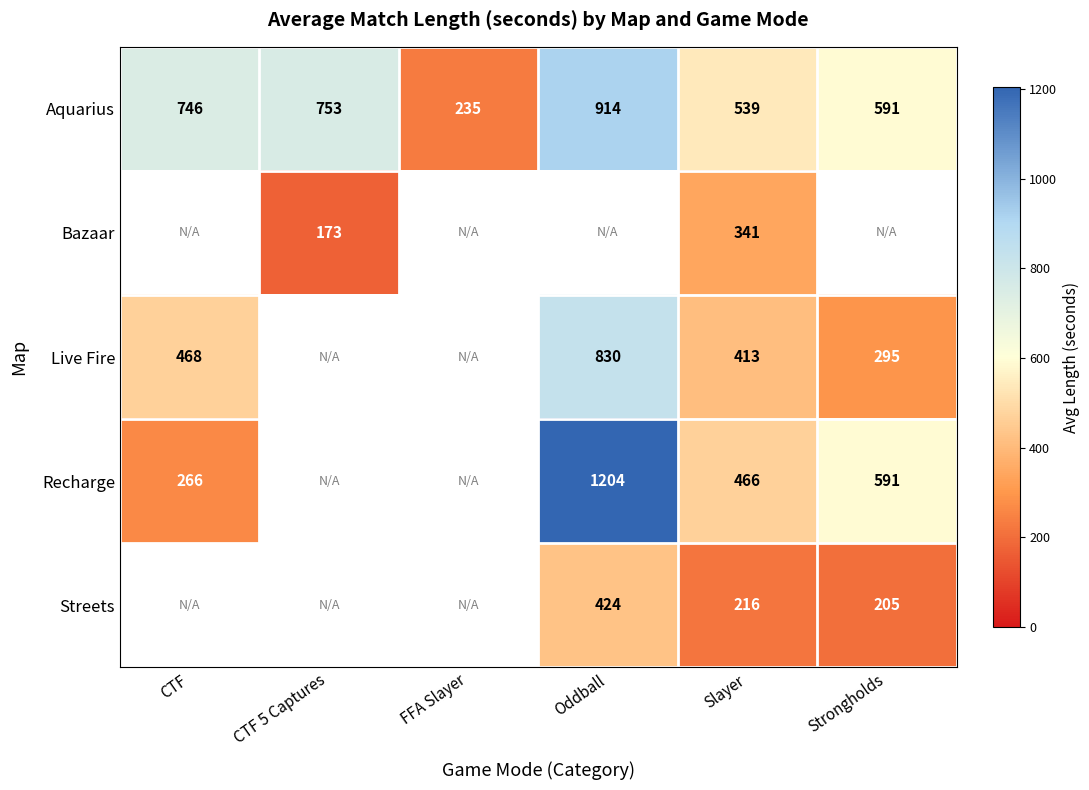

Is the value of Bazaar at CTF 5 Captures greater than the value of Aquarius at Strongholds?

No